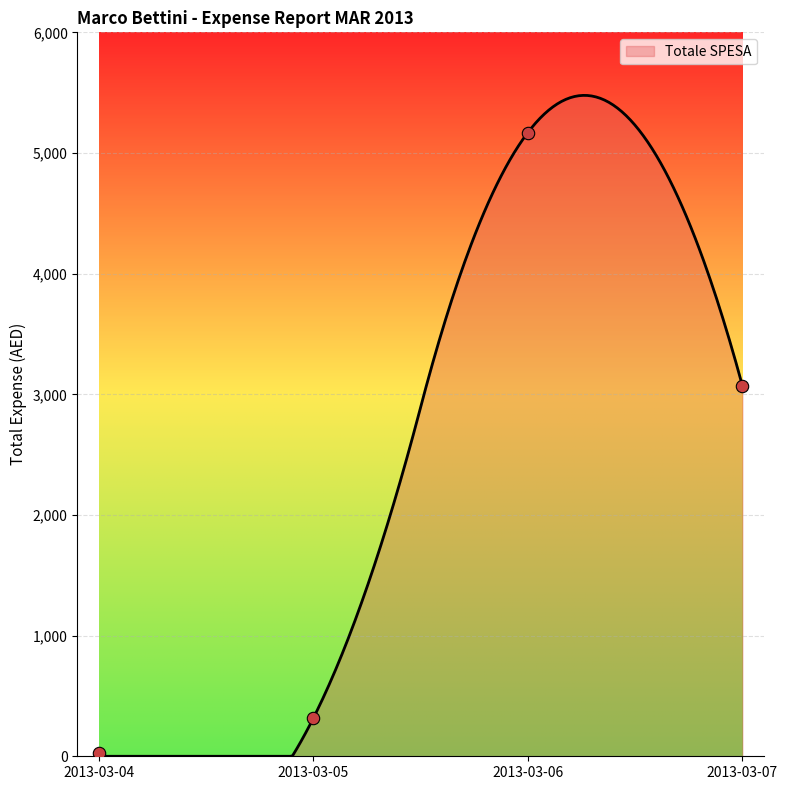

What is the change in value from 2013-03-05 to 2013-03-07?

+2756.5